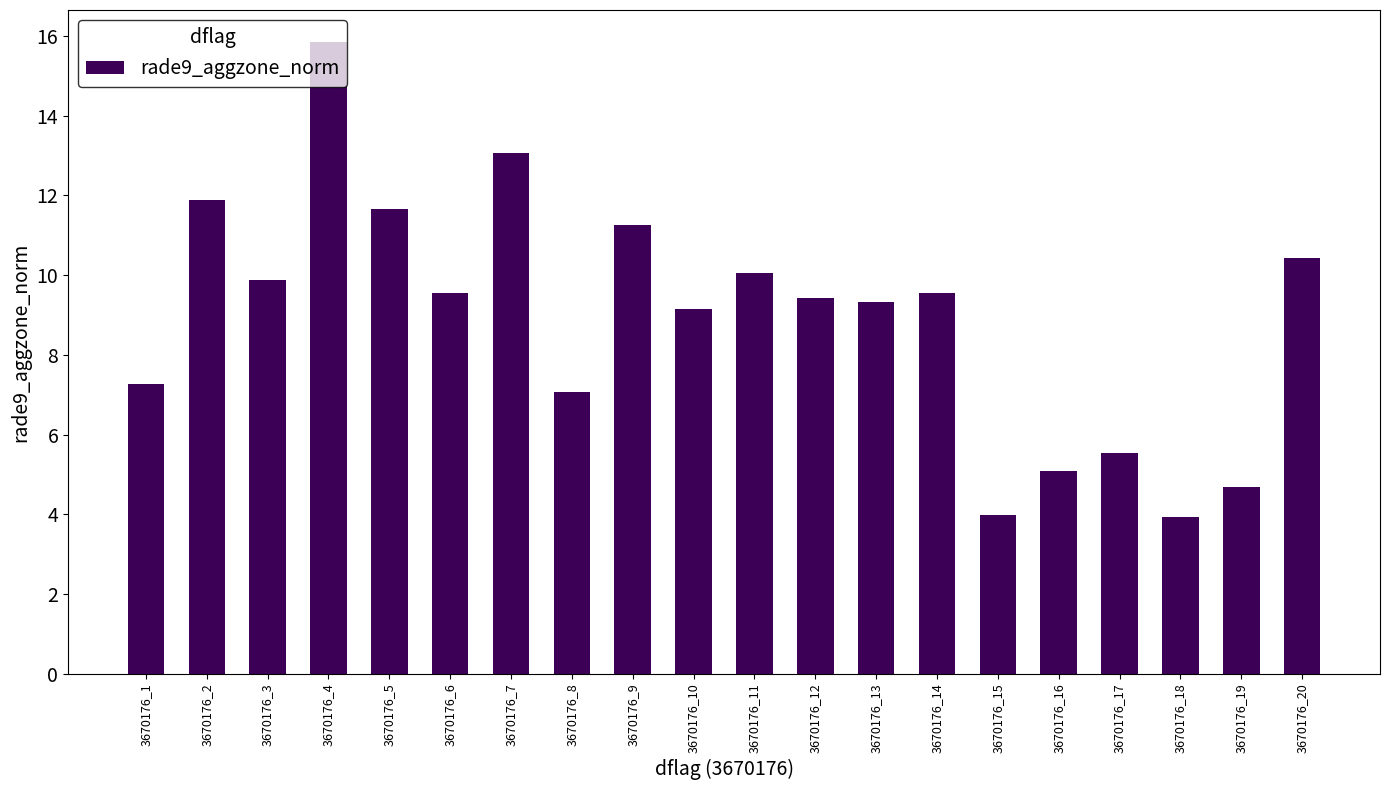

Read the value at 3670176_19.

4.7